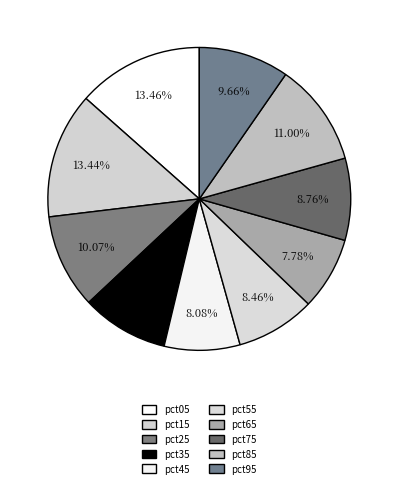

How many slices are in this pie chart?

10